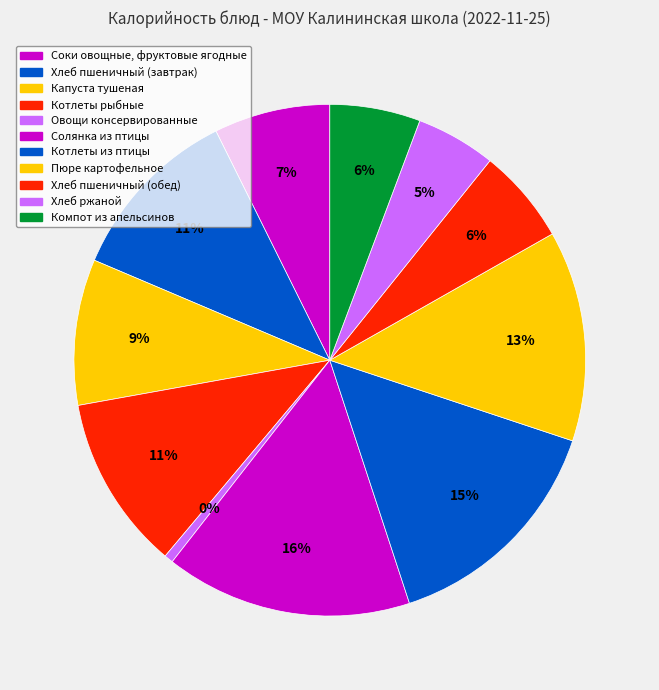

Does any single category account for the majority?

No